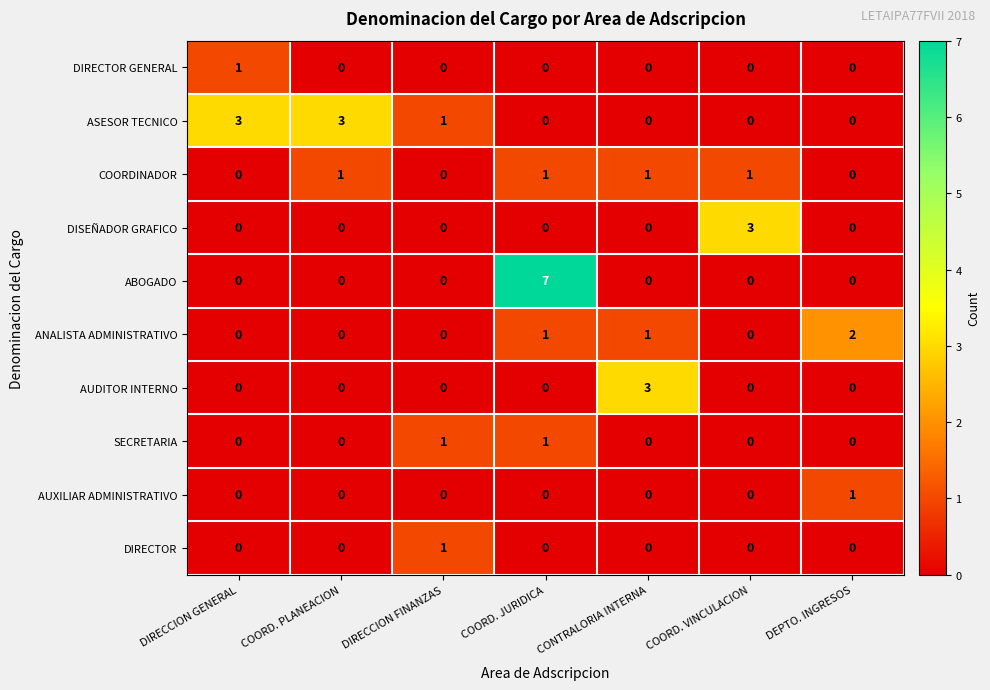

At how many categories does at least one series exceed 6?

1